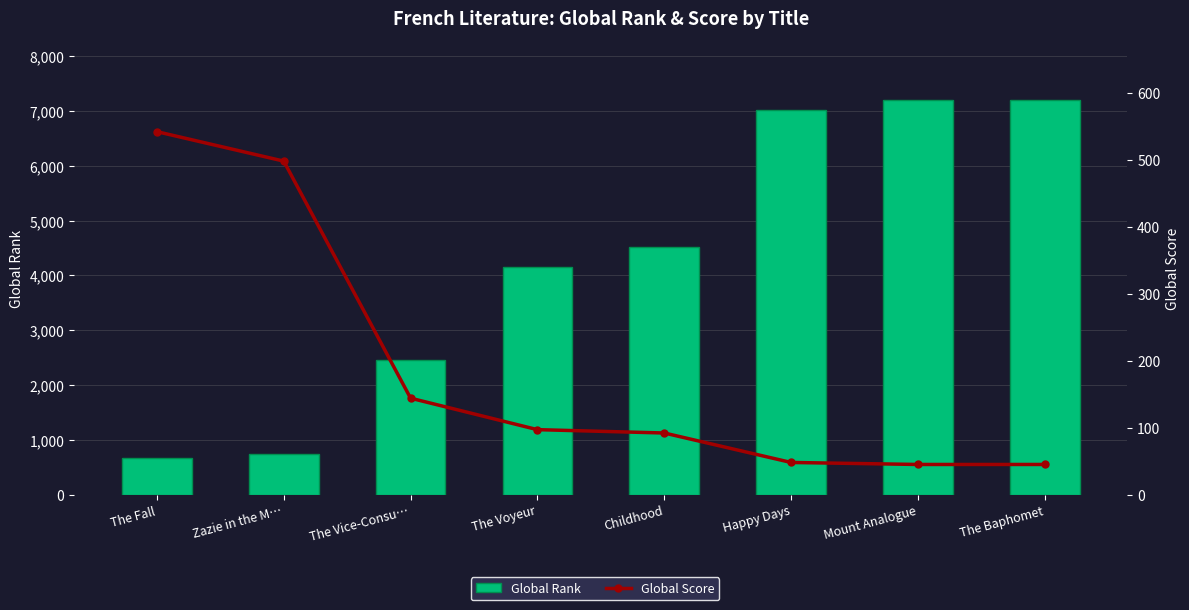

What is the sum of all Global Score values?

1511